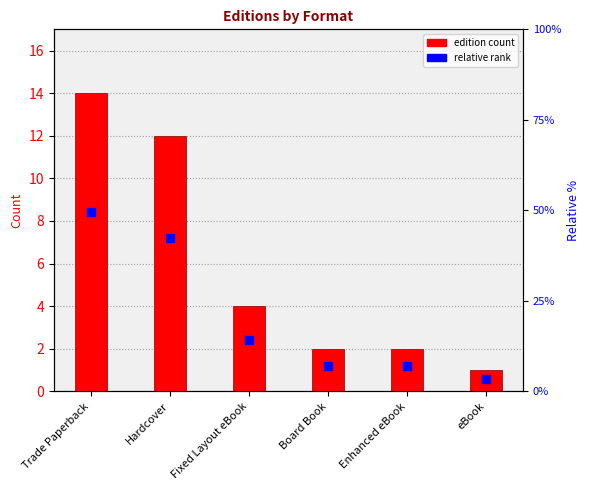

Which series has the widest spread of Y values?

edition count